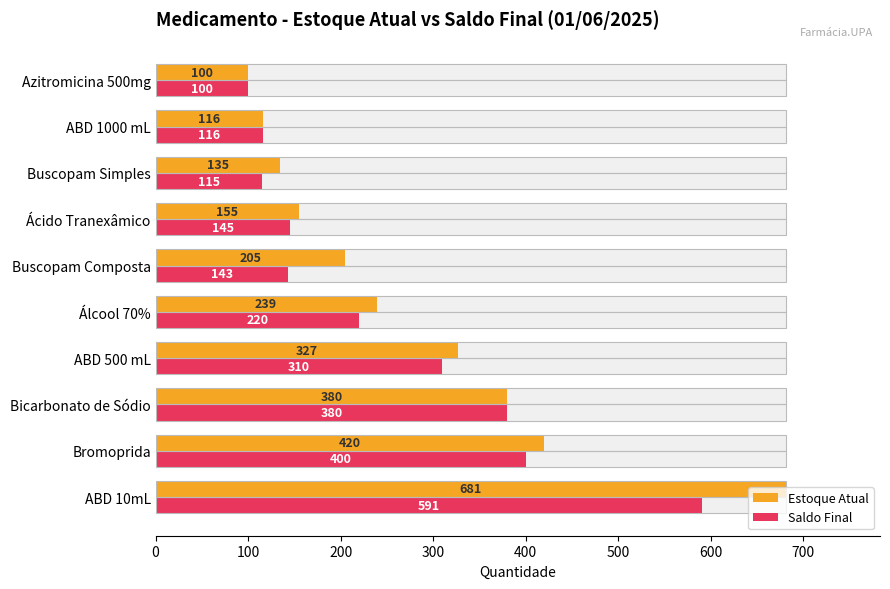

What is the difference between the Saldo Final values at Buscopam Composta and Bromoprida?

257